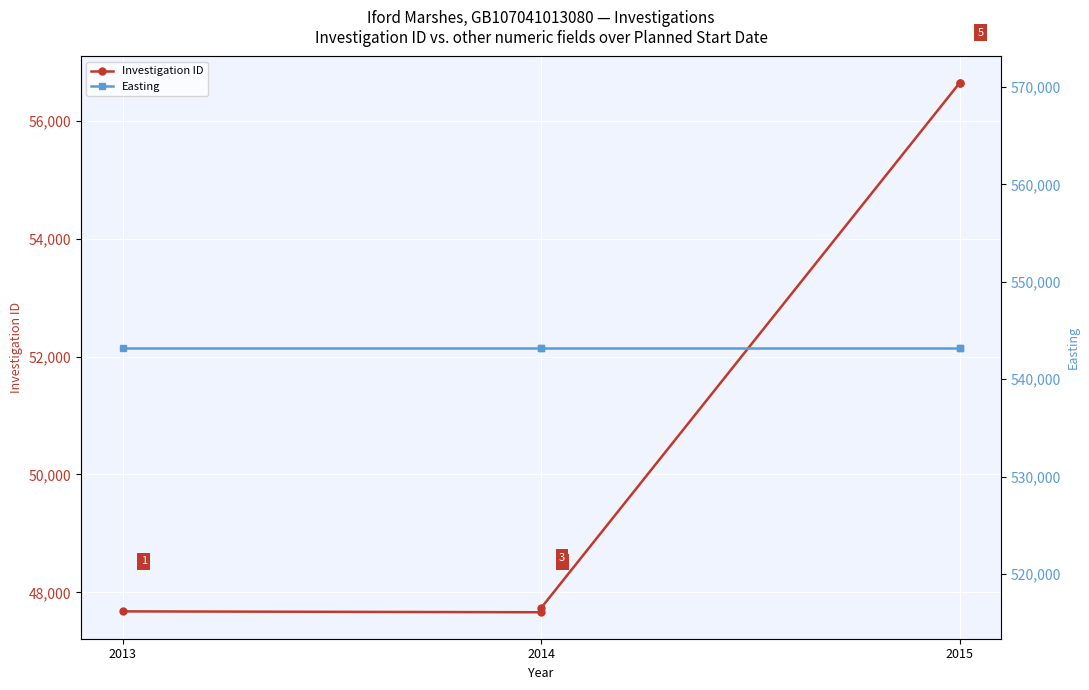

Reading right to left, transcribe all the data shown in this chart.

Investigation ID: 56641	56639	47736	47663	47678
Easting: 543241	543241	543241	543241	543241